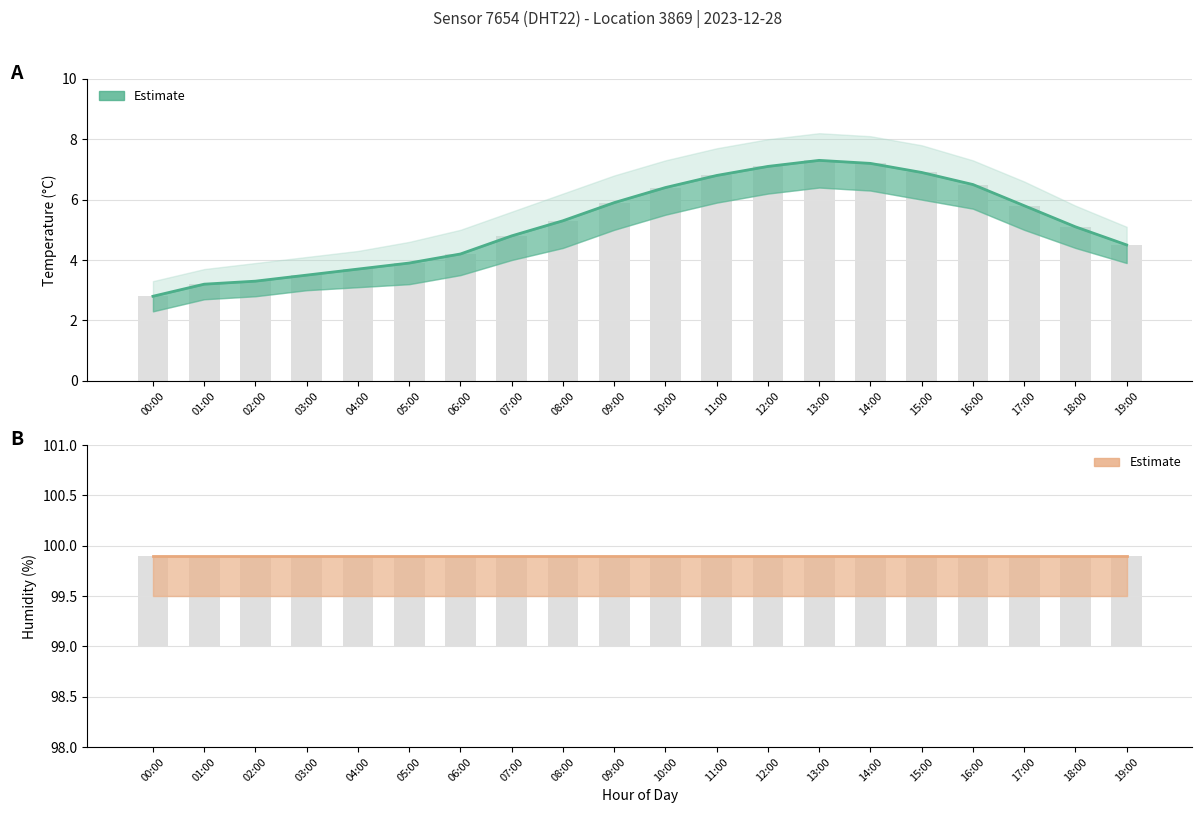

What is the difference between the Temperature (°C) values at 11:00 and 00:00?

4.0